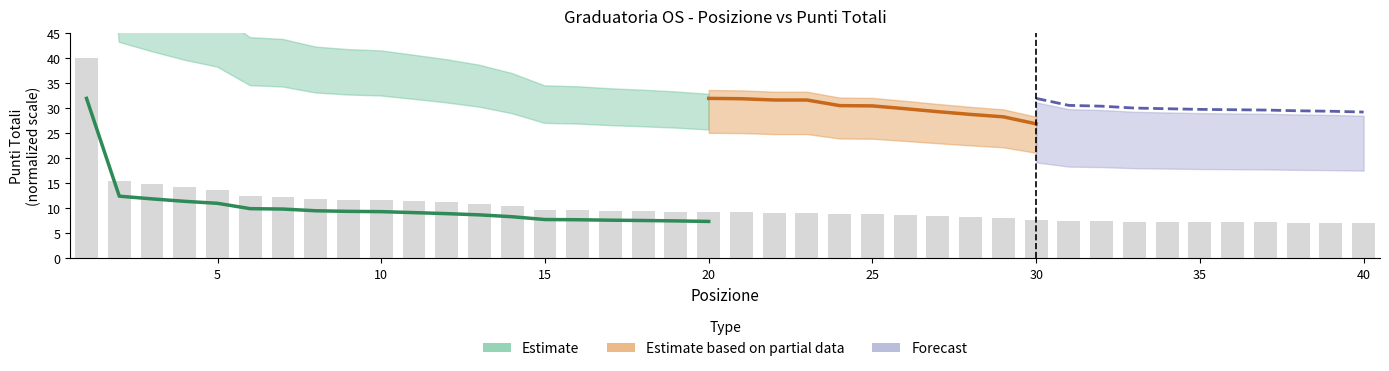

The value at 26 is 4.7. True or false?

False